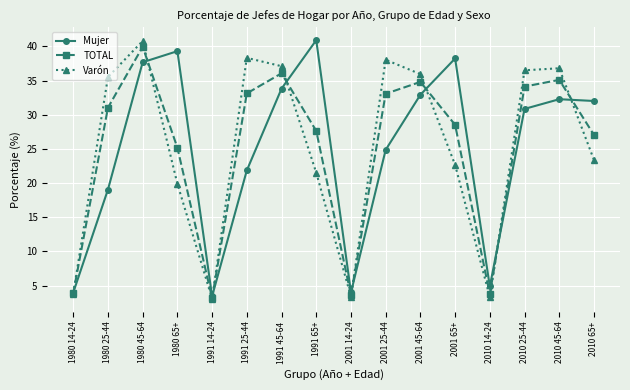

What are all the series names shown in the legend?

Mujer, TOTAL, Varón